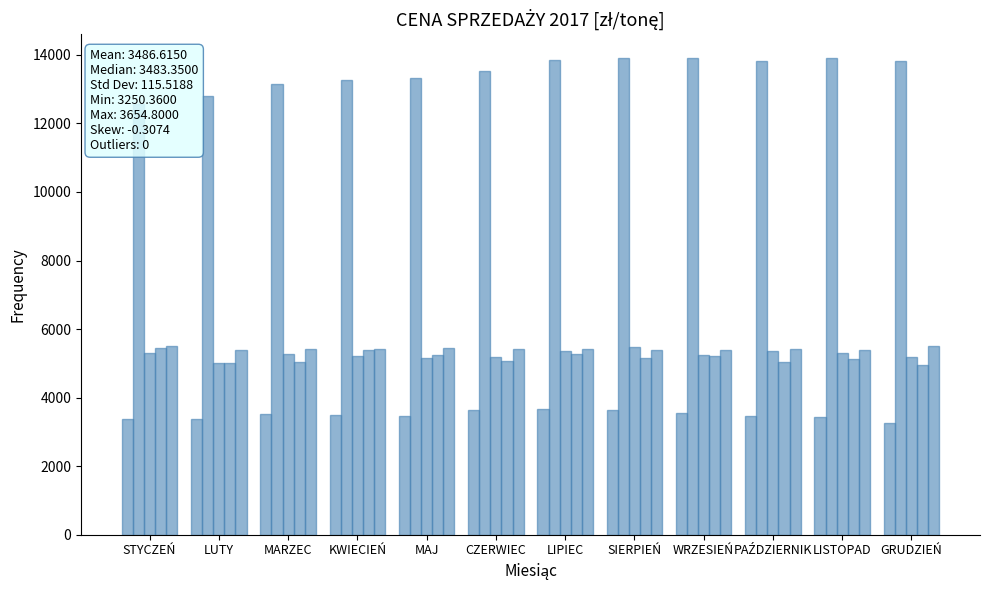

At which label is Nogi z kurczaka closest to 5244?

WRZESIEŃ